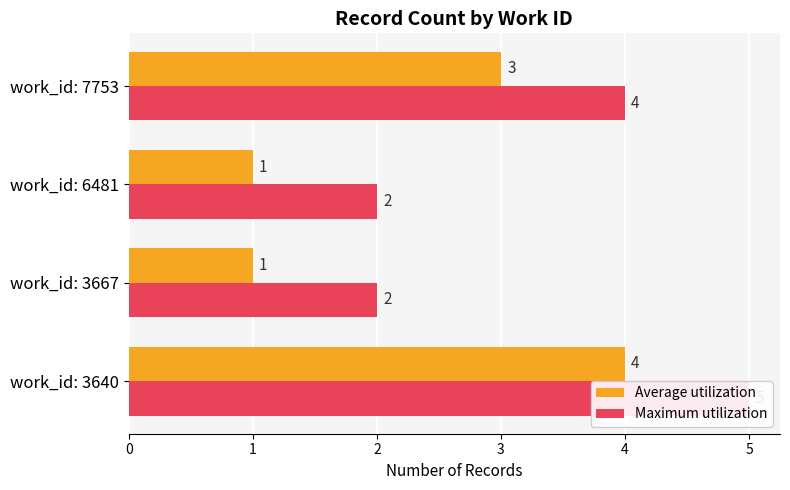

Is it true that Maximum utilization equals 2 at work_id: 3667?

True